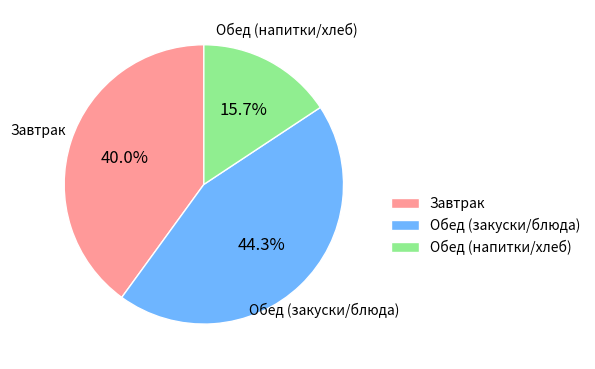

Is there a majority slice in this chart?

No